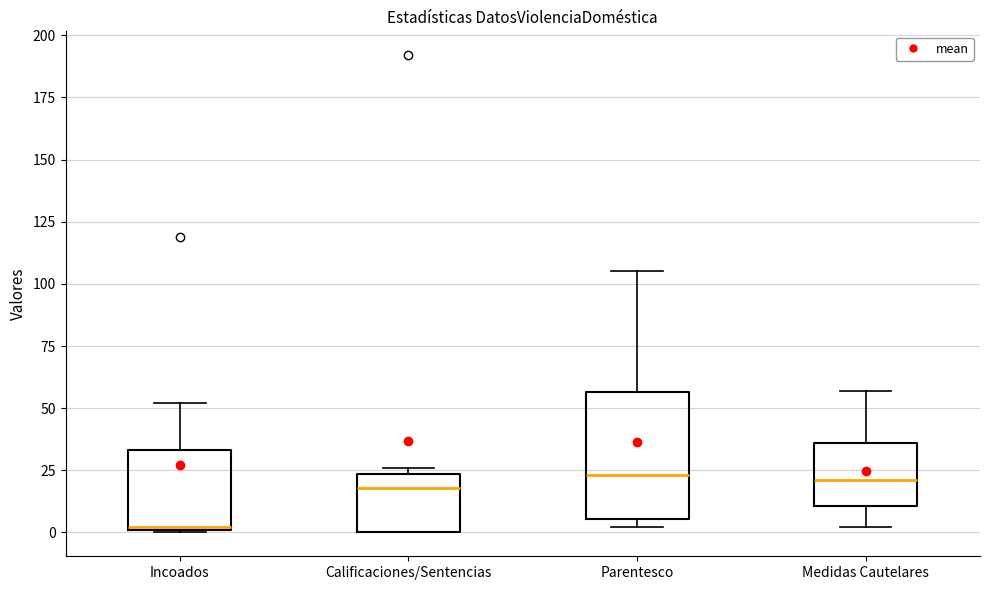

Reading left to right, read every box against the y-axis: the position of its median line, the range the box covers, and the ends of its whiskers. The values are not printed on the chart, so give them approximately, as read against the axis.

Incoados: median 0, box 0 to 35, whiskers 0 to 50
Calificaciones/Sentencias: median 20, box 0 to 25, whiskers 0 to 25 (just above the box's upper edge)
Parentesco: median 25, box 5 to 55, whiskers 0 to 105
Medidas Cautelares: median 20, box 10 to 35, whiskers 0 to 55